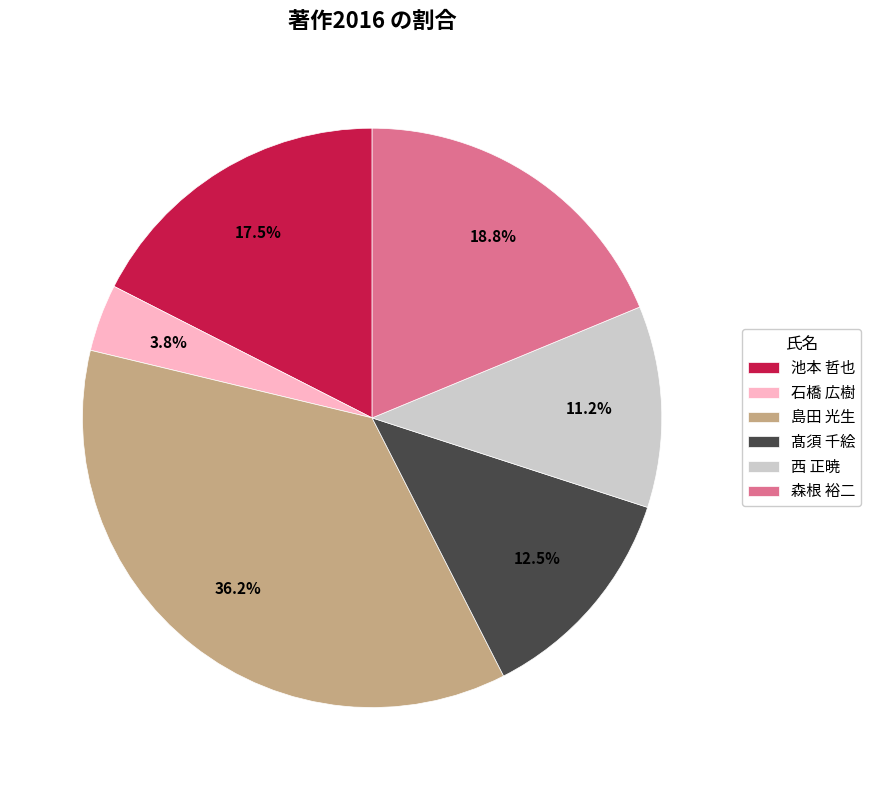

Which category has the smallest portion of the pie?

石橋 広樹